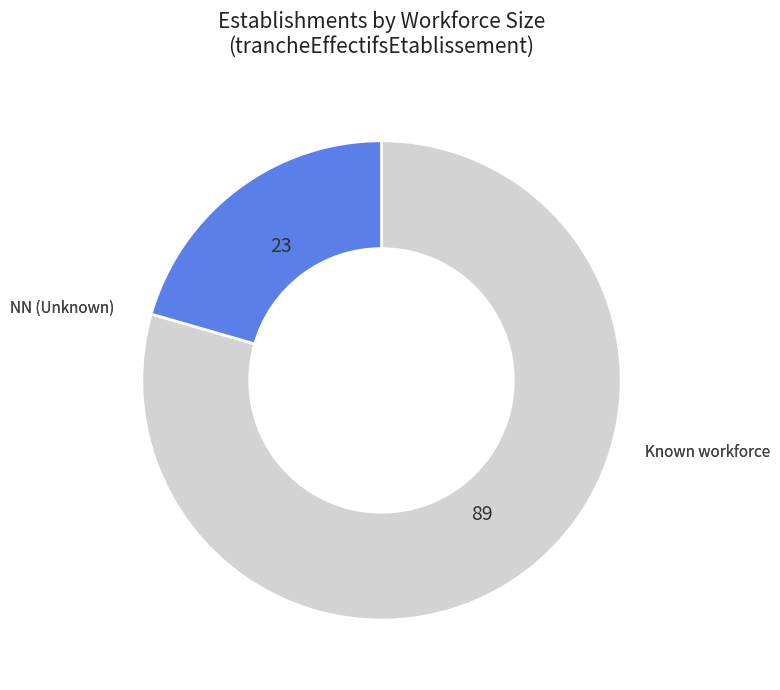

Is there any slice that represents more than half of the pie?

Yes